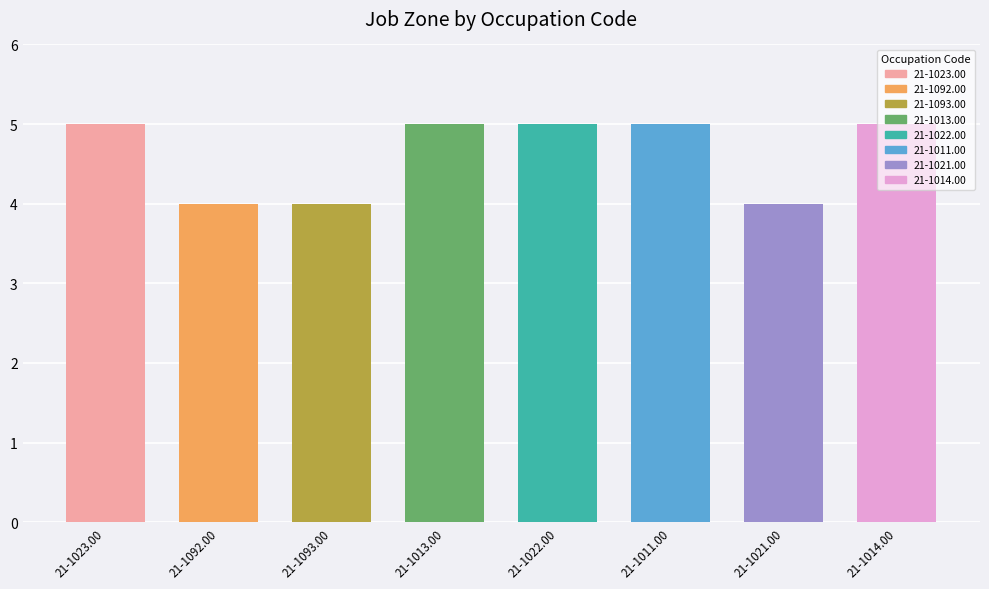

What is the label of the 2nd bar from the left?

21-1092.00